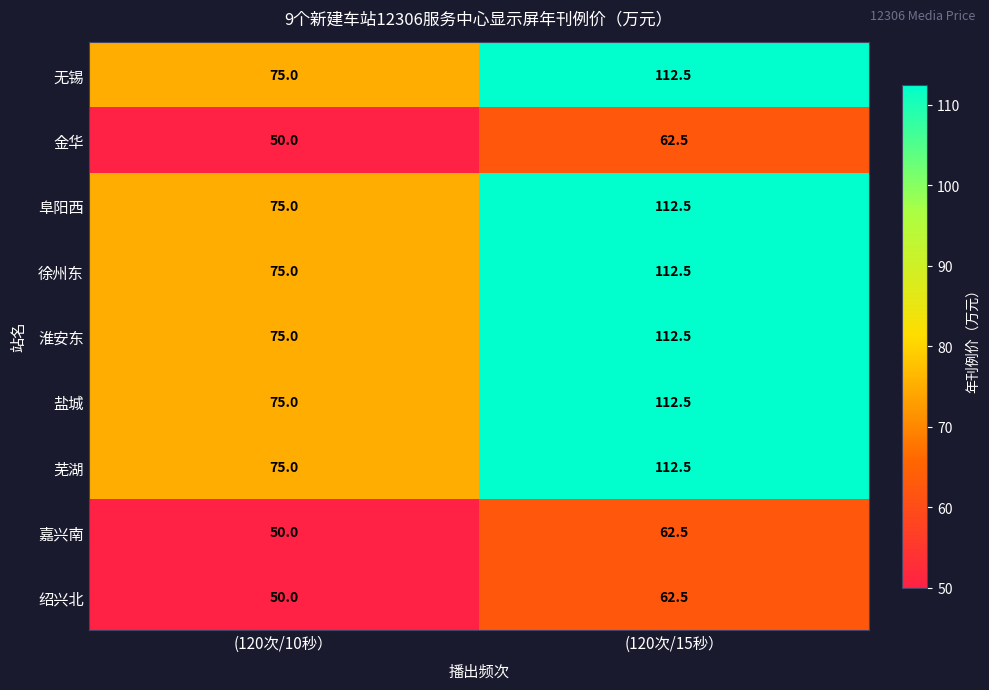

How many distinct data groups are displayed?

9